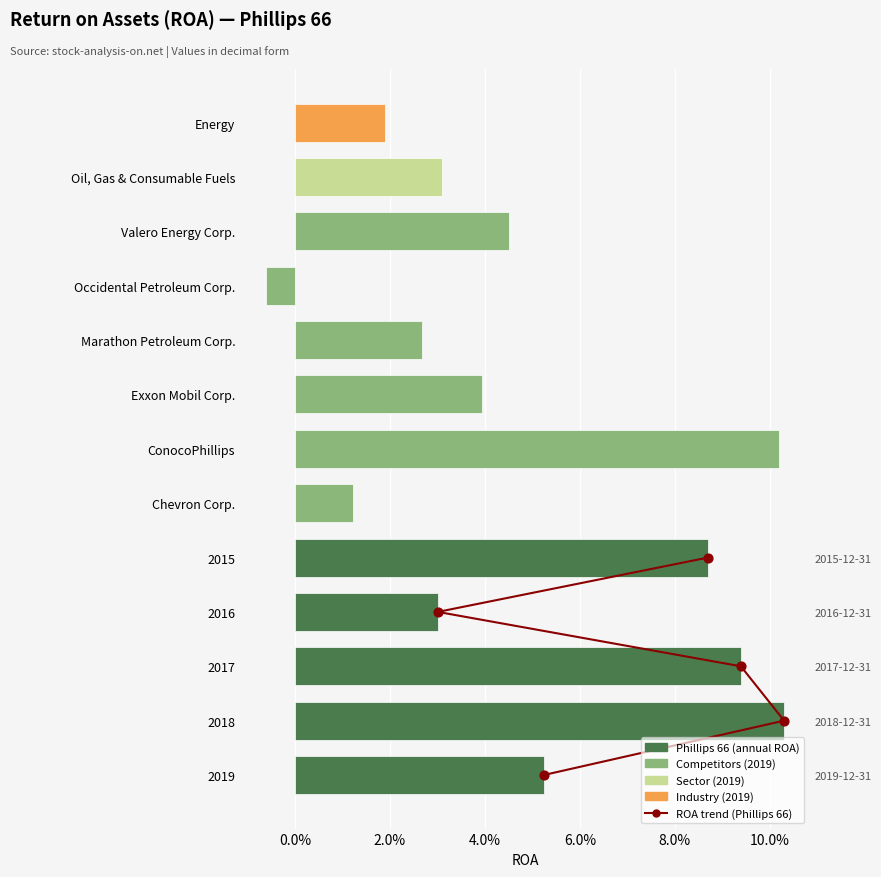

Approximately how many times larger is the value at 4.0% compared to 2.0%?

1.5